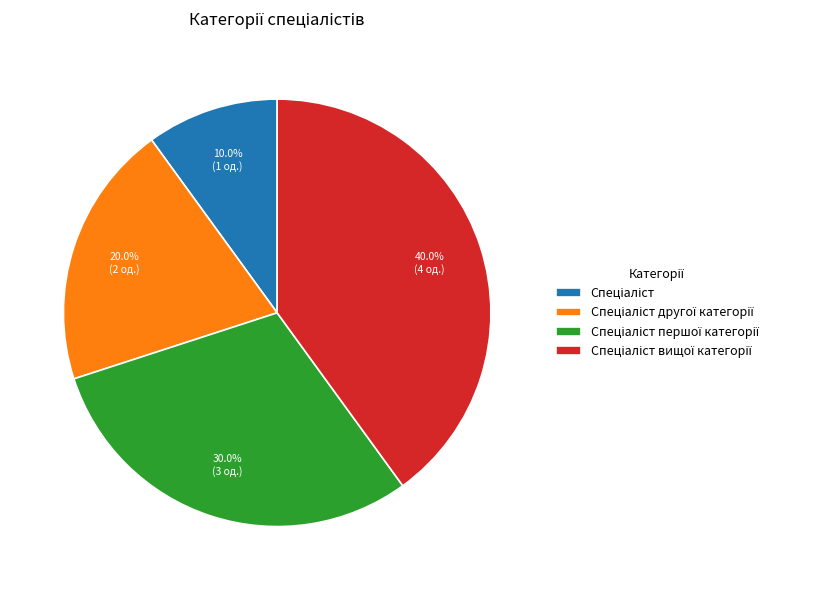

Is there a majority slice in this chart?

No